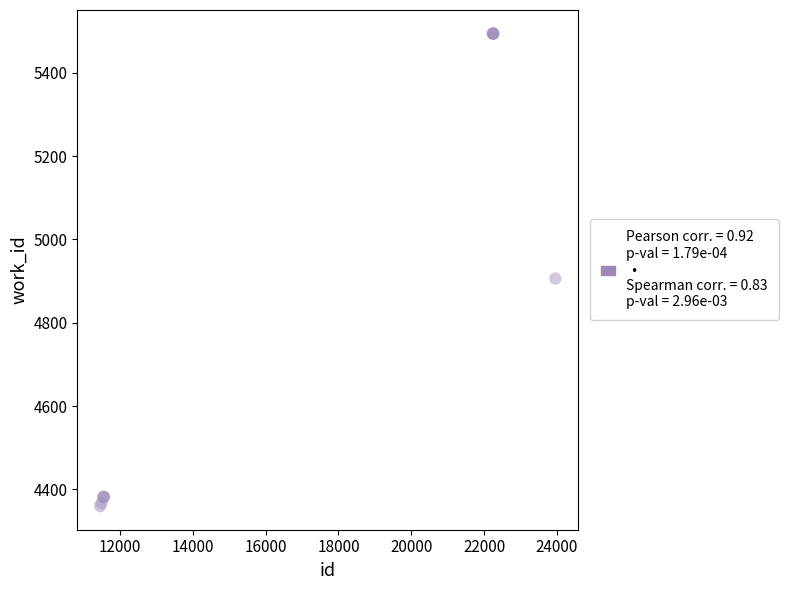

What Y value in the scatter plot is closest to 4927?

4906